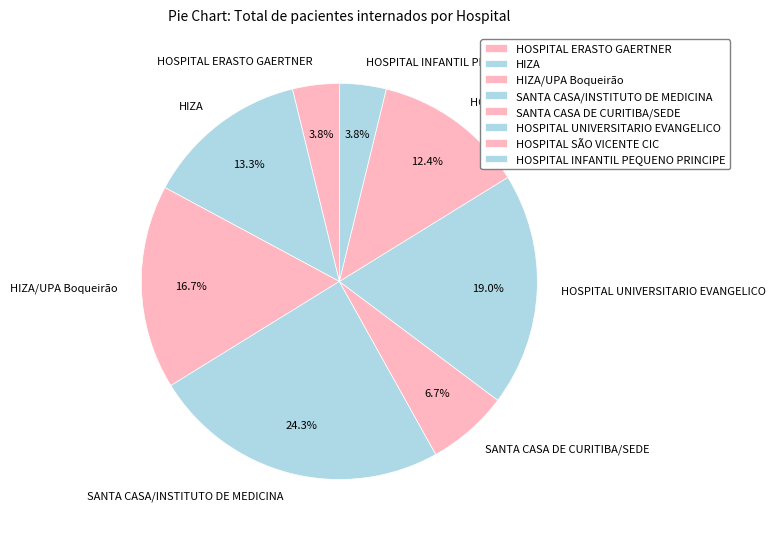

What portion of the pie excludes HOSPITAL SÃO VICENTE CIC?

87.6%